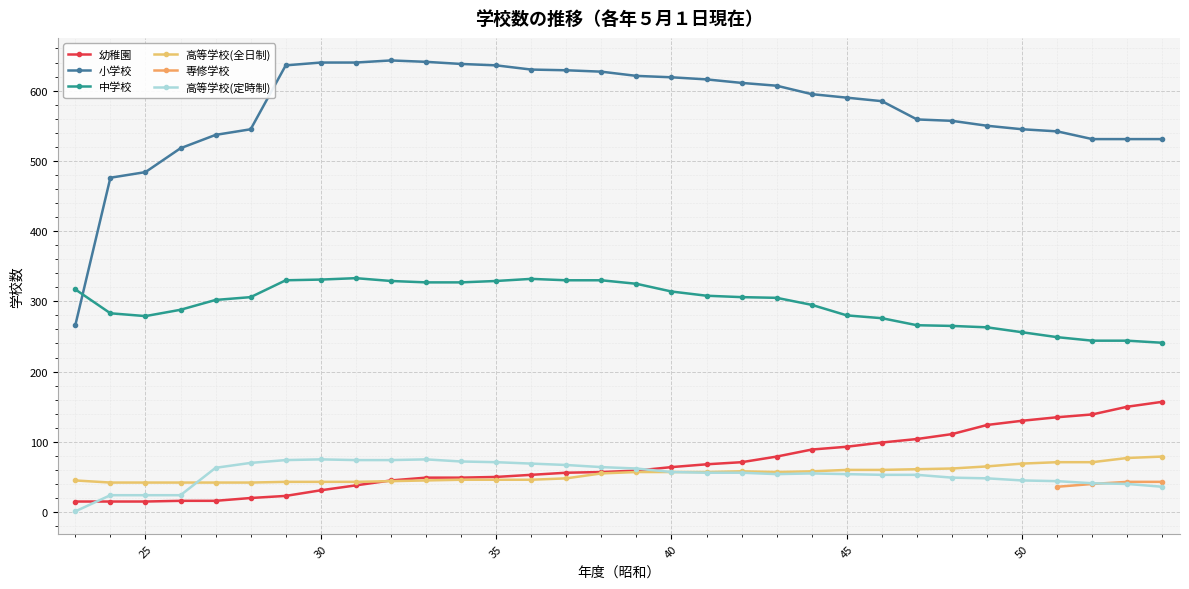

True or false: 幼稚園 has a value of 94 at 40.

False